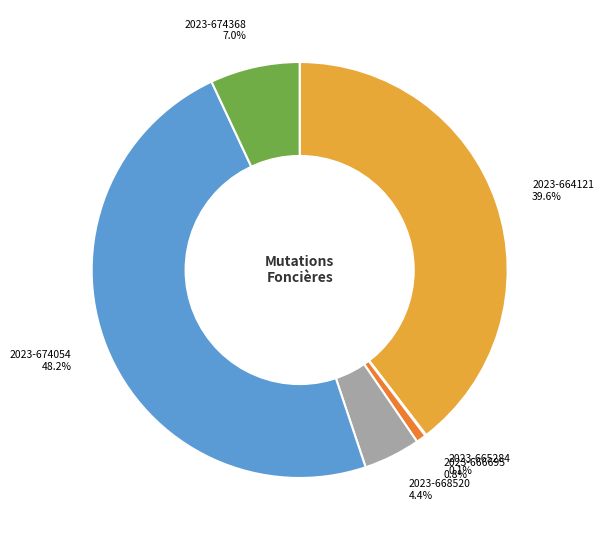

Is the sum of 2023-668520 and 2023-666695 greater than half?

No